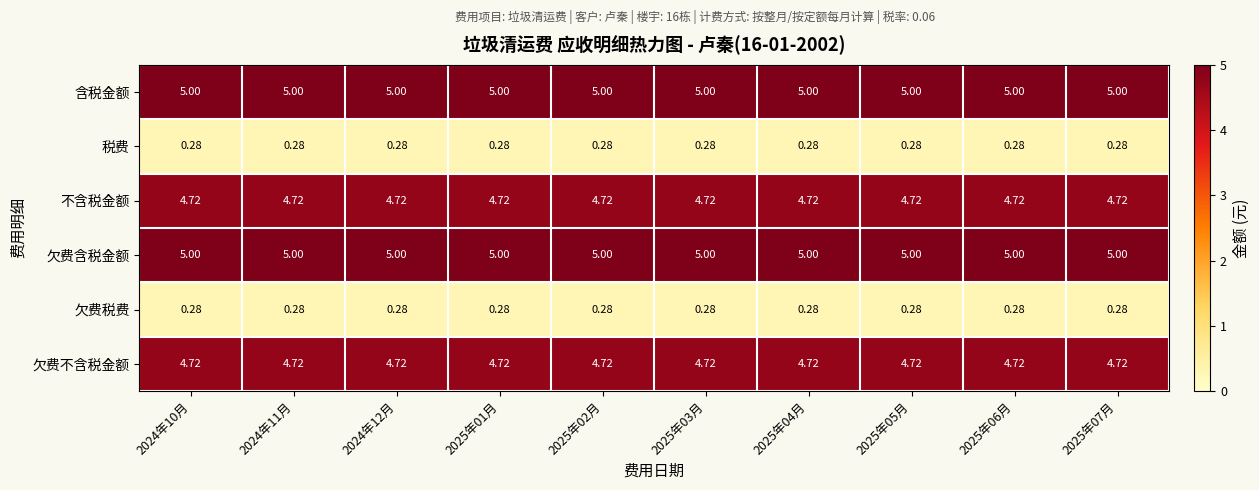

Is the value of 欠费不含税金额 at 2025年04月 greater than the value of 欠费税费 at 2025年06月?

Yes